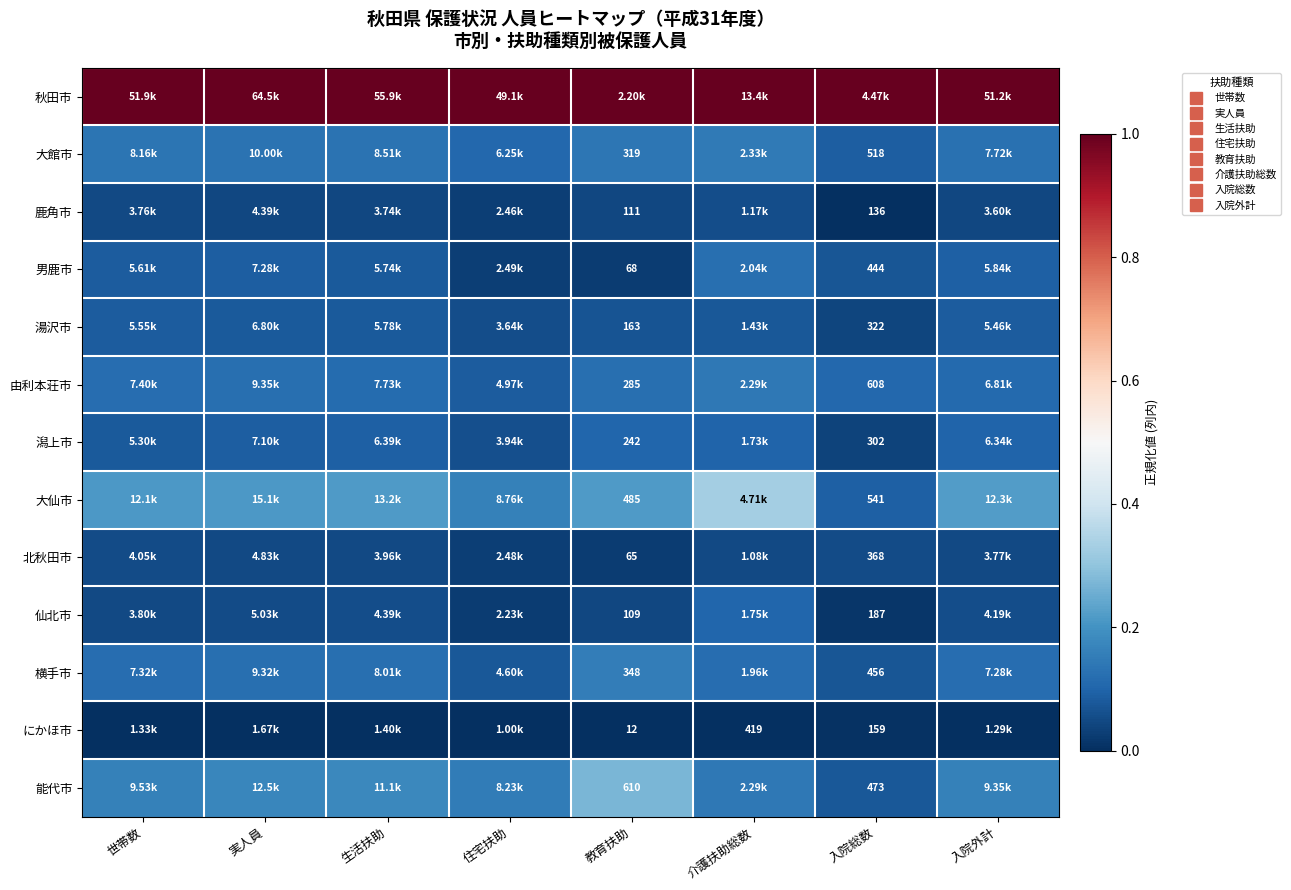

What is the difference between the highest and lowest values at 実人員?

1.0